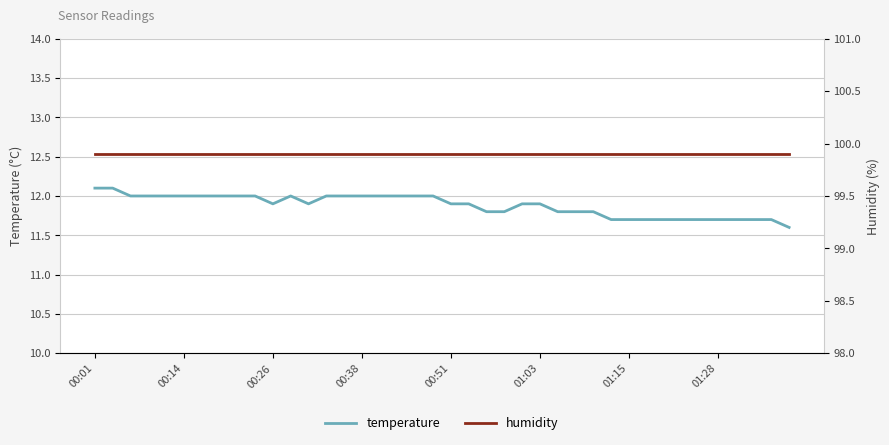

What is the difference between the maximum and second lowest values in the temperature series?

0.4